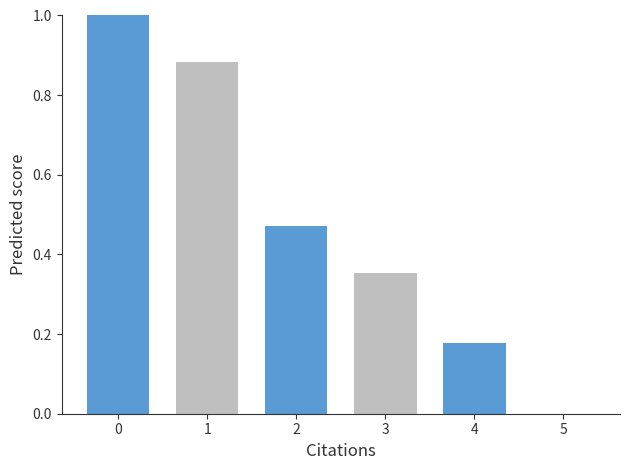

What is the sum of the values at 0 and 2?

1.5